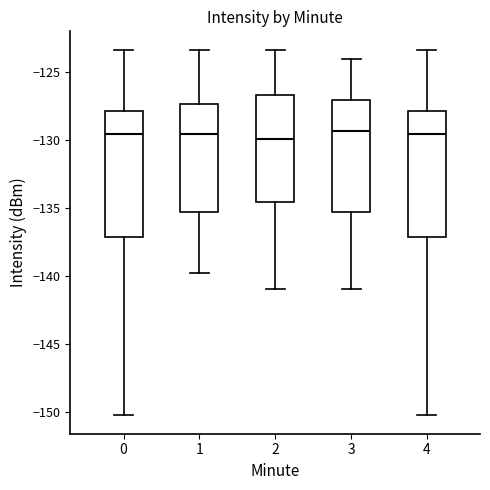

Reading left to right, transcribe this box plot: for each box, give where its median line is, the range the box spans, and where its two whiskers end, as read against the y-axis. The values are not printed on the chart, so give them approximately, as read against the axis.

0: median -129.5, box -137.0 to -128.0, whiskers -150.0 to -123.5
1: median -129.5, box -135.5 to -127.5, whiskers -139.5 to -123.5
2: median -130.0, box -134.5 to -126.5, whiskers -141.0 to -123.5
3: median -129.5, box -135.5 to -127.0, whiskers -141.0 to -124.0
4: median -129.5, box -137.0 to -128.0, whiskers -150.0 to -123.5